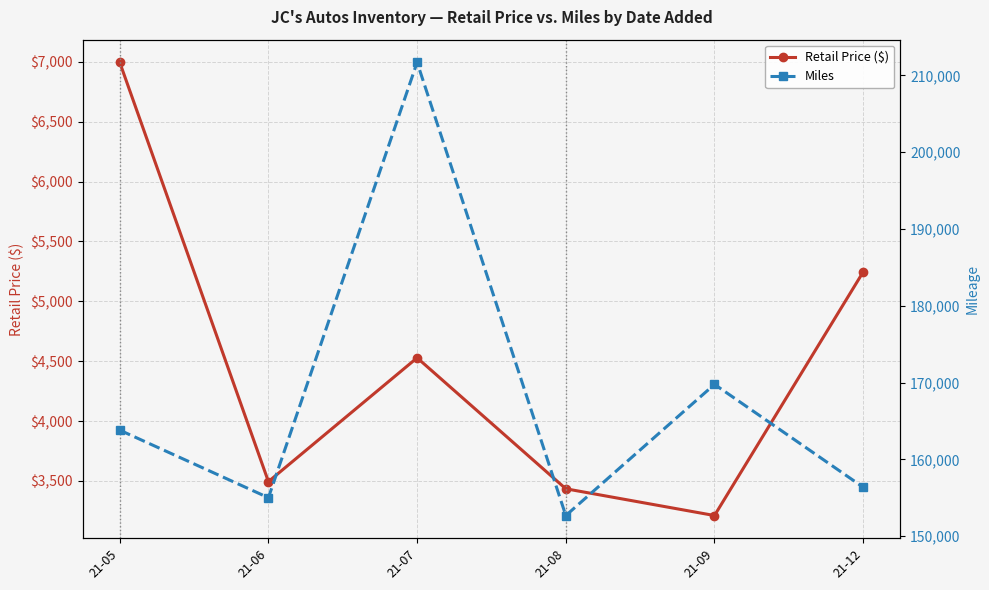

List the series in order of their peak value, highest first.

Miles, Retail Price ($)